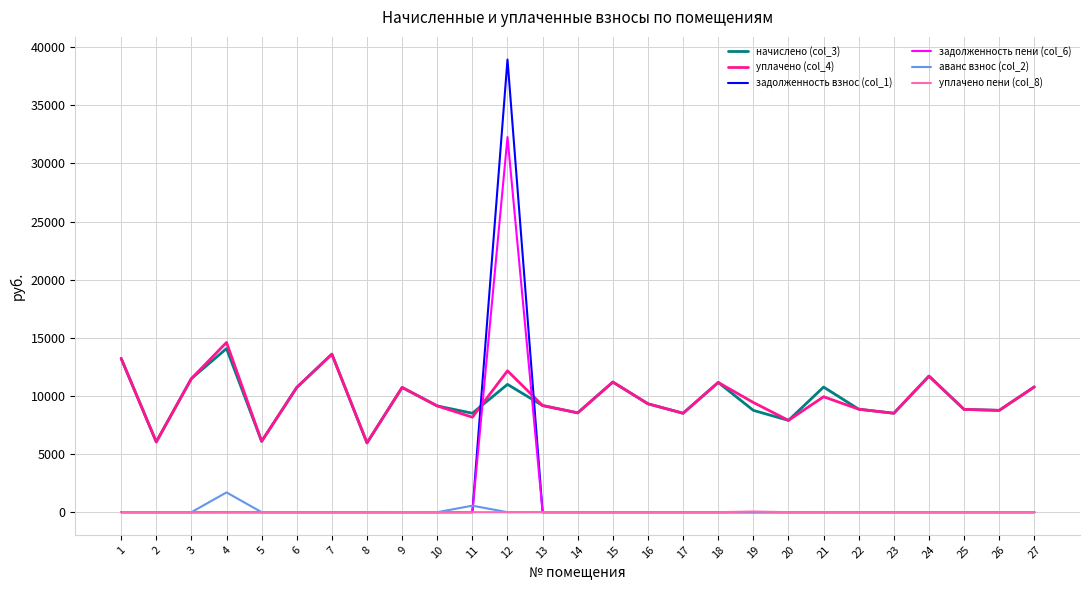

True or false: начислено (col_3) and аванс взнос (col_2) cross at least once.

False